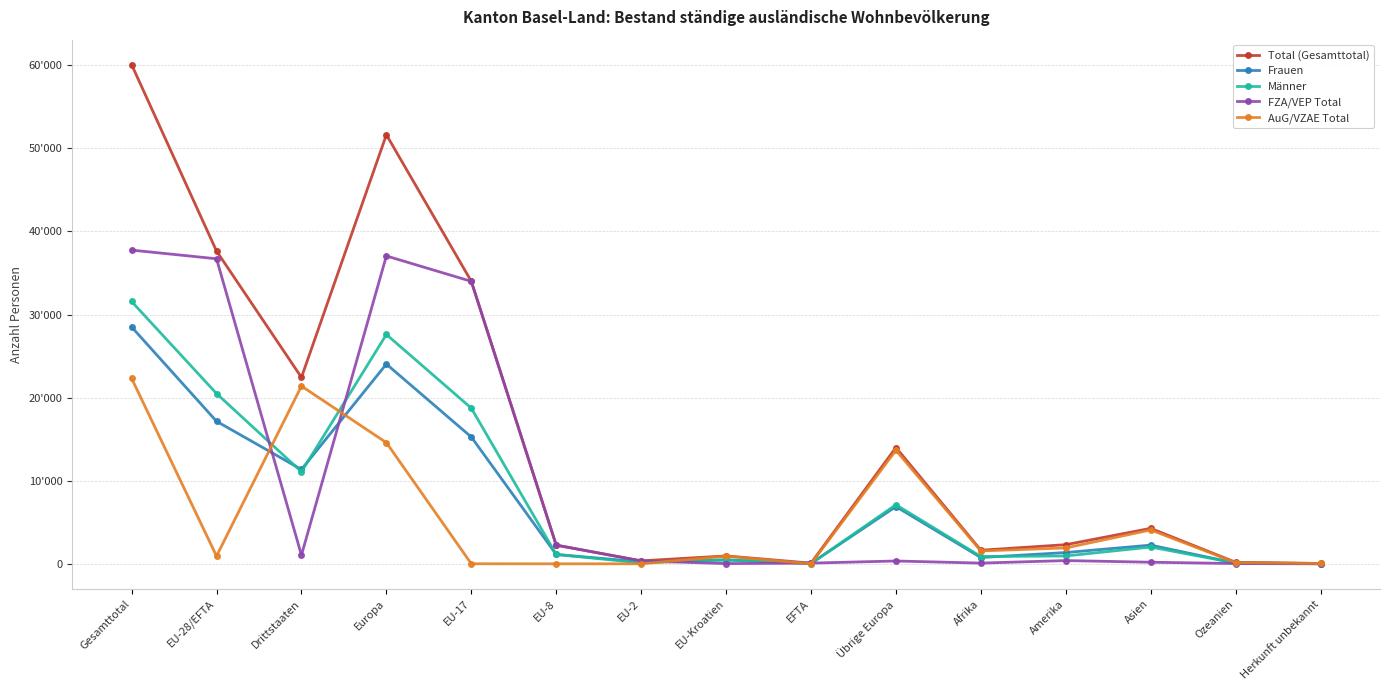

True or false: Total (Gesamttotal) and Männer intersect in this chart.

False